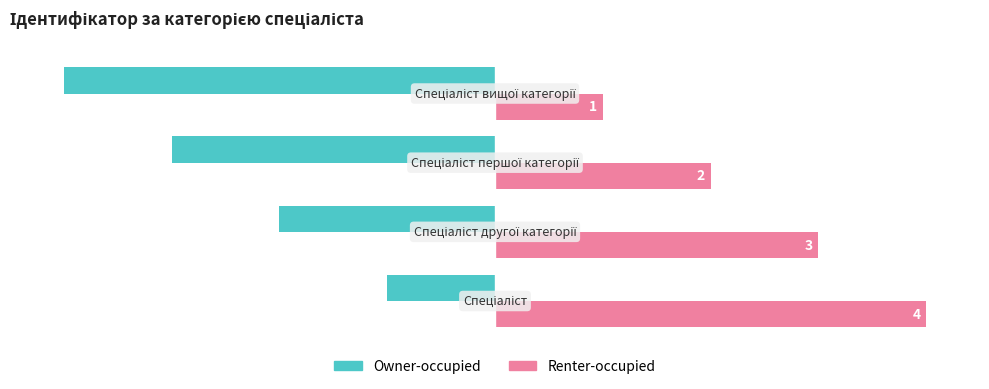

What is the smallest value displayed?

-4